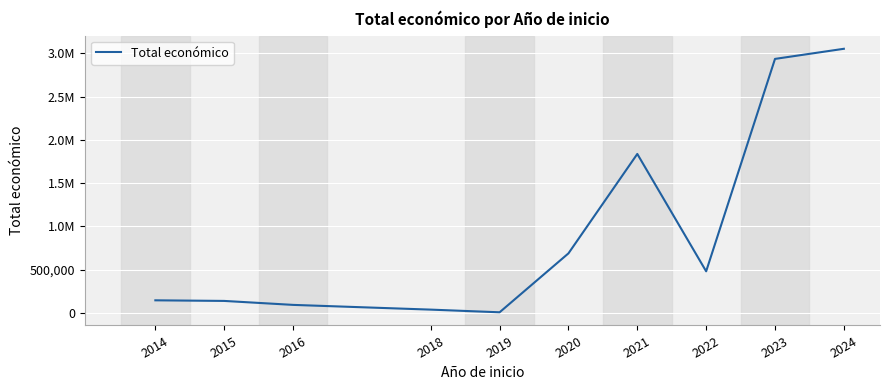

Does the chart display data point markers on the line(s)?

No